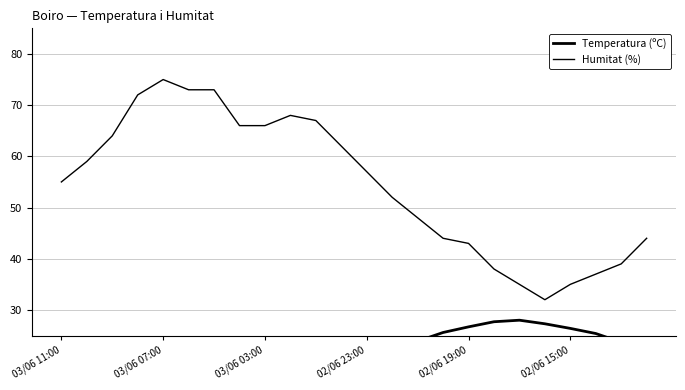

True or false: Humitat (%) and Temperatura (ºC) intersect in this chart.

False